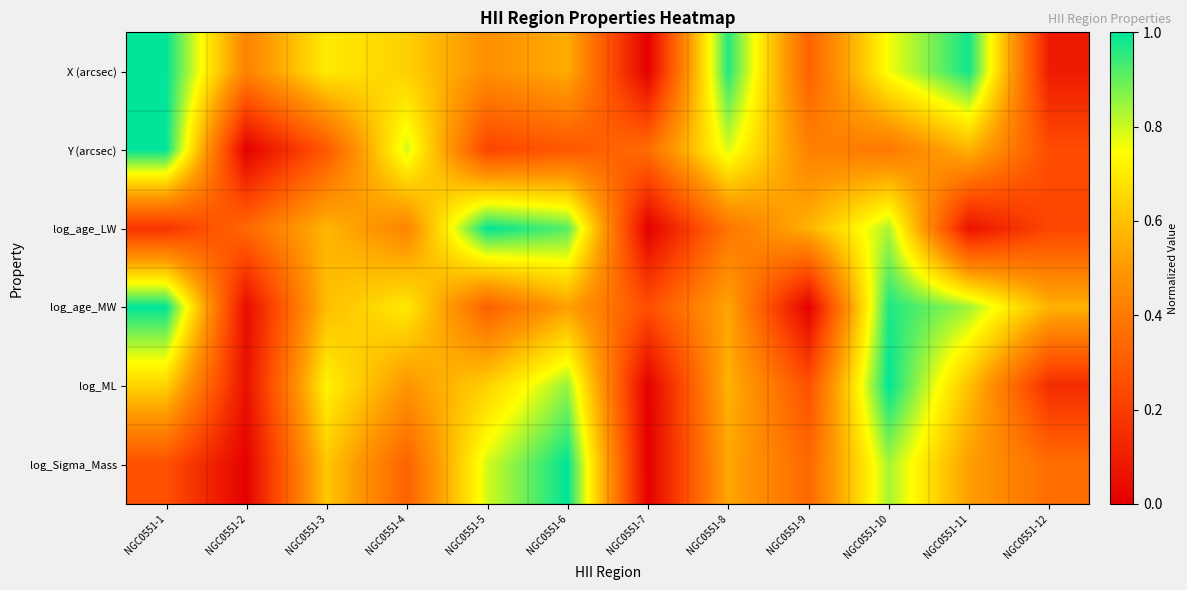

Reading left to right, extract all data points from this chart.

X (arcsec): NGC0551-1=1.0	NGC0551-2=0.4	NGC0551-3=0.7	NGC0551-4=0.6	NGC0551-5=0.5	NGC0551-6=0.6	NGC0551-7=0.0	NGC0551-8=1.0	NGC0551-9=0.3	NGC0551-10=0.8	NGC0551-11=1.0	NGC0551-12=0.1
Y (arcsec): NGC0551-1=1.0	NGC0551-2=0.0	NGC0551-3=0.3	NGC0551-4=0.8	NGC0551-5=0.2	NGC0551-6=0.3	NGC0551-7=0.4	NGC0551-8=0.8	NGC0551-9=0.4	NGC0551-10=0.4	NGC0551-11=0.6	NGC0551-12=0.3
log_age_LW: NGC0551-1=0.2	NGC0551-2=0.3	NGC0551-3=0.6	NGC0551-4=0.4	NGC0551-5=1.0	NGC0551-6=0.9	NGC0551-7=0.0	NGC0551-8=0.4	NGC0551-9=0.6	NGC0551-10=0.8	NGC0551-11=0.1	NGC0551-12=0.2
log_age_MW: NGC0551-1=1.0	NGC0551-2=0.0	NGC0551-3=0.6	NGC0551-4=0.7	NGC0551-5=0.3	NGC0551-6=0.5	NGC0551-7=0.3	NGC0551-8=0.5	NGC0551-9=0.0	NGC0551-10=1.0	NGC0551-11=0.8	NGC0551-12=0.6
log_ML: NGC0551-1=0.6	NGC0551-2=0.1	NGC0551-3=0.7	NGC0551-4=0.5	NGC0551-5=0.6	NGC0551-6=0.9	NGC0551-7=0.0	NGC0551-8=0.6	NGC0551-9=0.3	NGC0551-10=1.0	NGC0551-11=0.6	NGC0551-12=0.1
log_Sigma_Mass: NGC0551-1=0.3	NGC0551-2=0.0	NGC0551-3=0.6	NGC0551-4=0.3	NGC0551-5=0.8	NGC0551-6=1.0	NGC0551-7=0.0	NGC0551-8=0.5	NGC0551-9=0.3	NGC0551-10=0.8	NGC0551-11=0.5	NGC0551-12=0.4